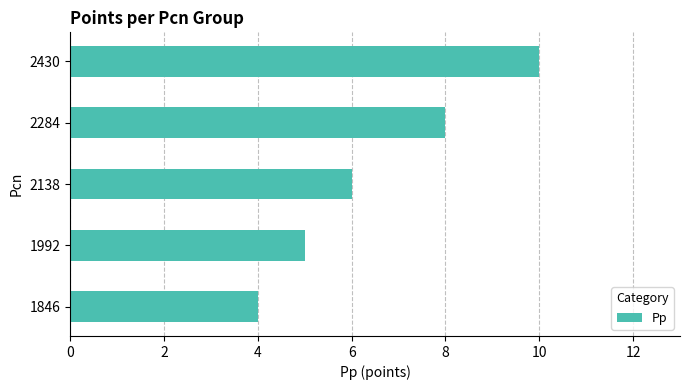

Are the bars horizontal?

Yes